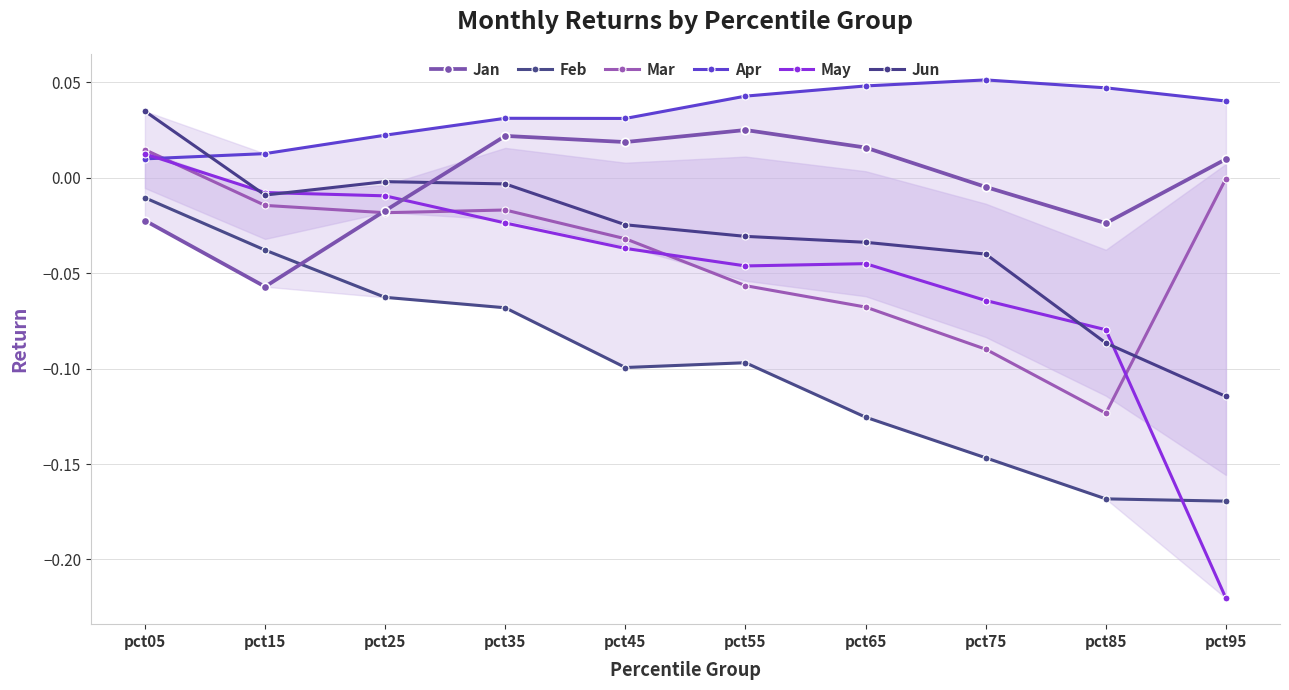

What are all the series names shown in the legend?

Jan, Feb, Mar, Apr, May, Jun